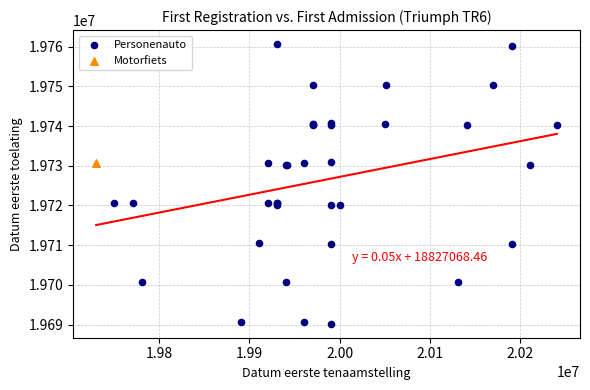

What are all the series names shown in the legend?

Personenauto, Motorfiets